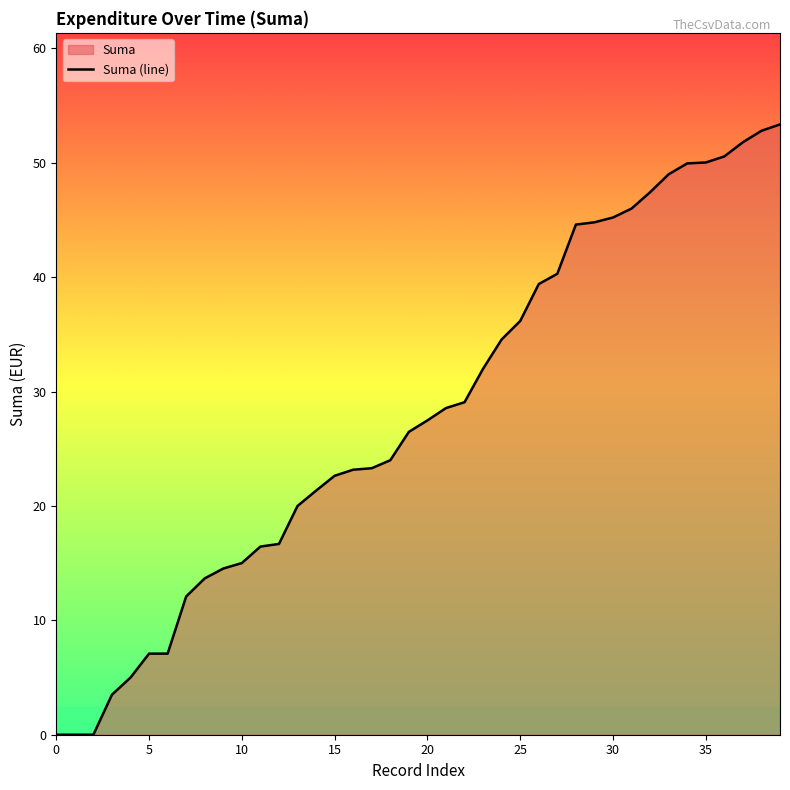

Does the chart display data point markers on the line(s)?

No